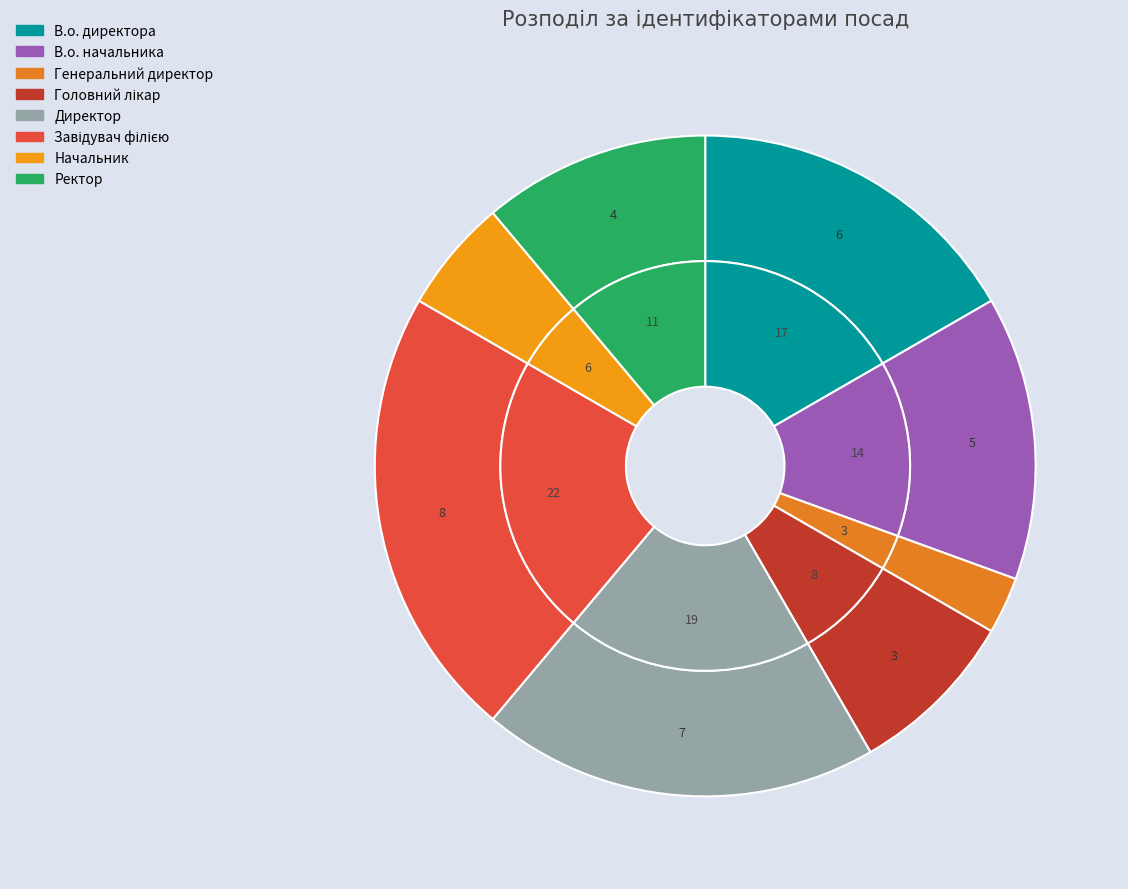

To the nearest percent, what is the combined percentage of В.о. начальника and Начальник?

19%